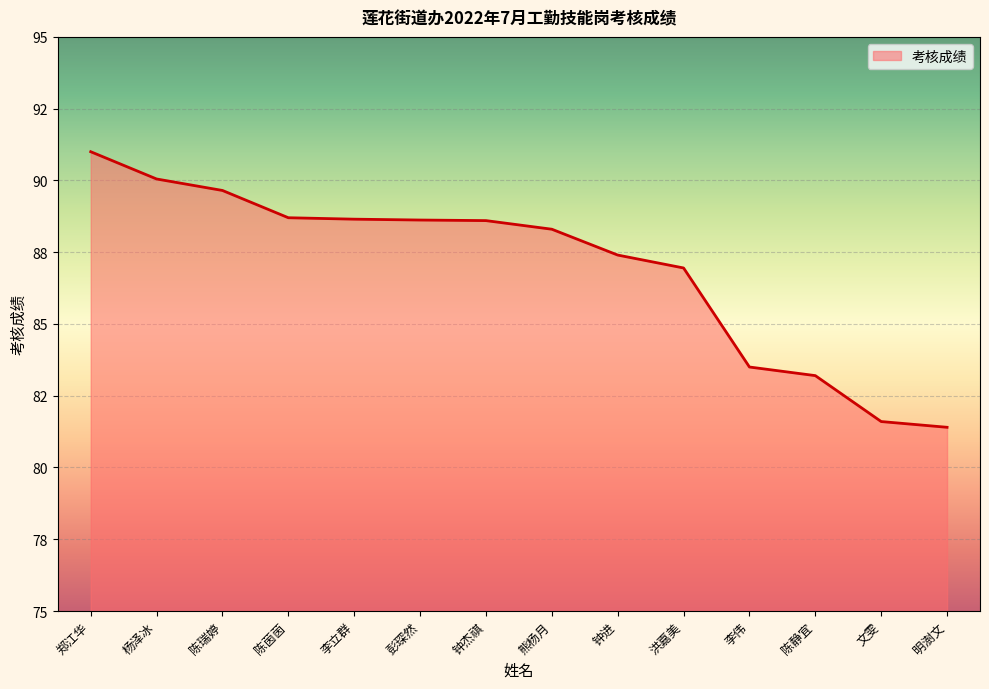

Reading left to right, extract all data points from this chart.

91.0	90.0	89.7	88.7	88.7	88.6	88.6	88.3	87.4	87.0	83.5	83.2	81.6	81.4